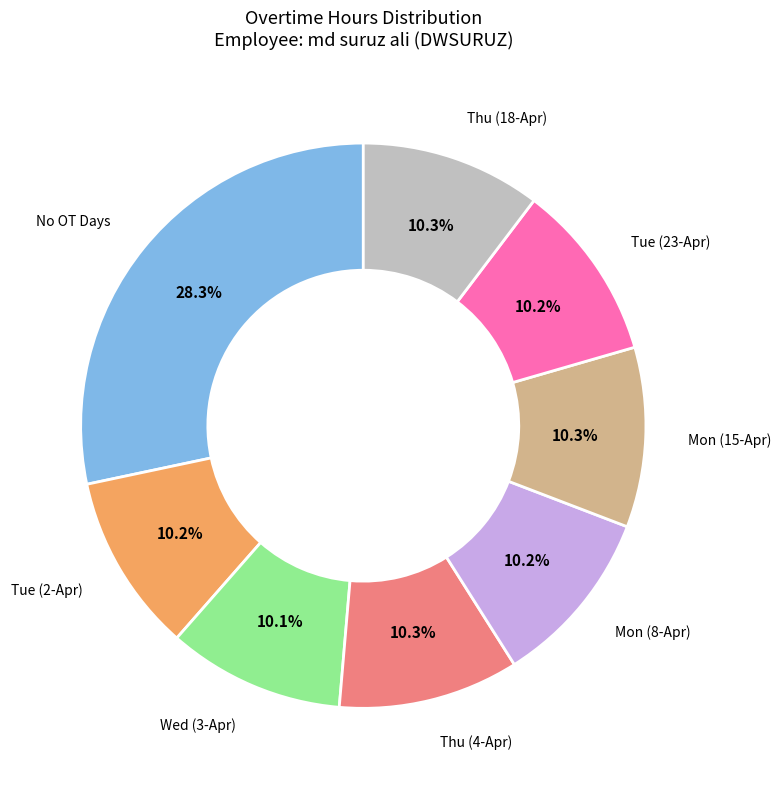

Is there a majority slice in this chart?

No